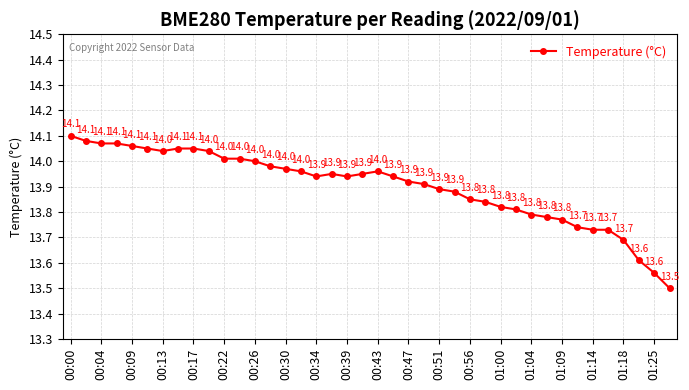

What is the value of the 28th point from the left?

13.8